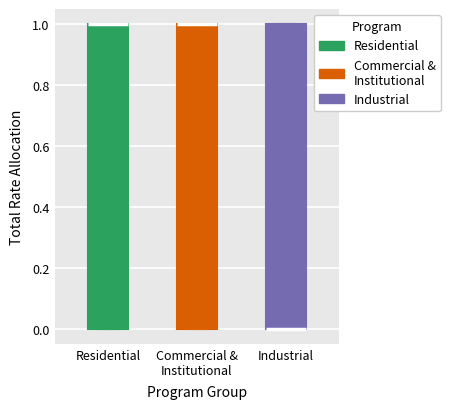

Reading left to right, read every box against the y-axis: the position of its median line, the range the box covers, and the ends of its whiskers. The values are not printed on the chart, so give them approximately, as read against the axis.

Residential: median 1 (drawn on the box's upper edge), box 0 to 1, whiskers 0 to 1
Commercial & Institutional: median 1 (drawn on the box's upper edge), box 0 to 1, whiskers 0 to 1
Industrial: median 0 (drawn on the box's lower edge), box 0 to 1, whiskers 0 to 1